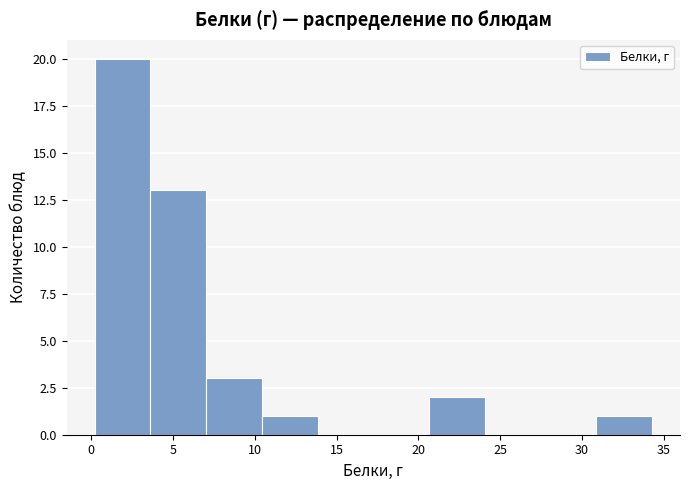

Reading left to right, transcribe this chart: for each bar, give the range it covers on the x-axis and its height. Neither the bar edges nor the heights are printed on the chart, so give them approximately, as read against the axes.

0.0 to 3.5: 20
3.5 to 7.0: 13
7.0 to 10.5: 3
10.5 to 14.0: 1
14.0 to 17.5: 0
17.5 to 20.5: 0
20.5 to 24.0: 2
24.0 to 27.5: 0
27.5 to 31.0: 0
31.0 to 34.5: 1